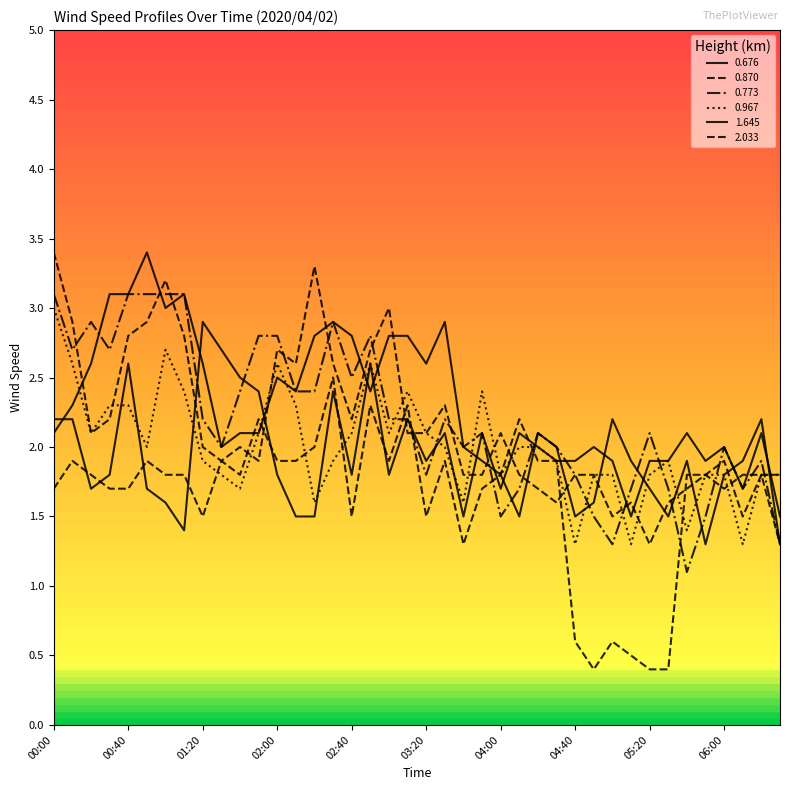

How many lines are shown in the chart?

6